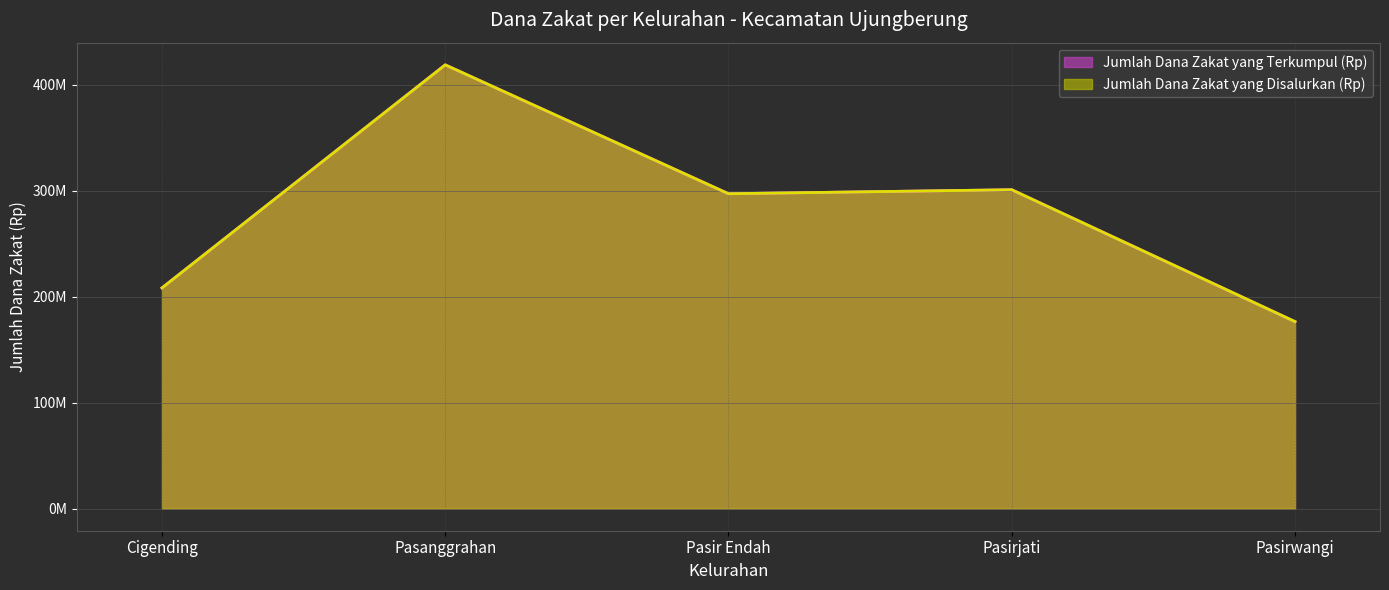

Reading right to left, what are all the values shown in this chart?

Jumlah Dana Zakat yang Terkumpul (Rp): Pasirwangi=176490000	Pasirjati=301005000	Pasir Endah=297240000	Pasanggrahan=418920000	Cigending=208320000
Jumlah Dana Zakat yang Disalurkan (Rp): Pasirwangi=176490000	Pasirjati=301005000	Pasir Endah=297240000	Pasanggrahan=418920000	Cigending=208320000